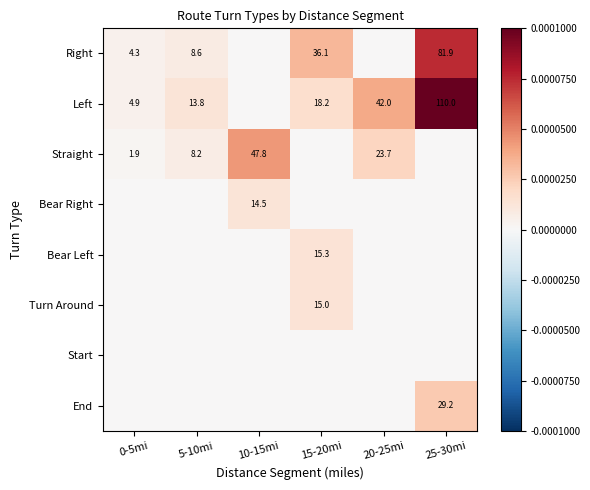

True or false: Left has a value of 4.9 at 0-5mi.

True